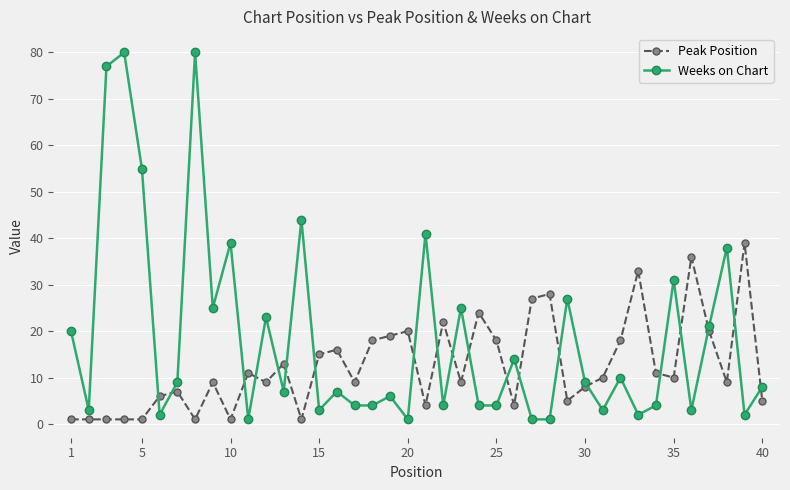

At how many categories does at least one series exceed 12?

31